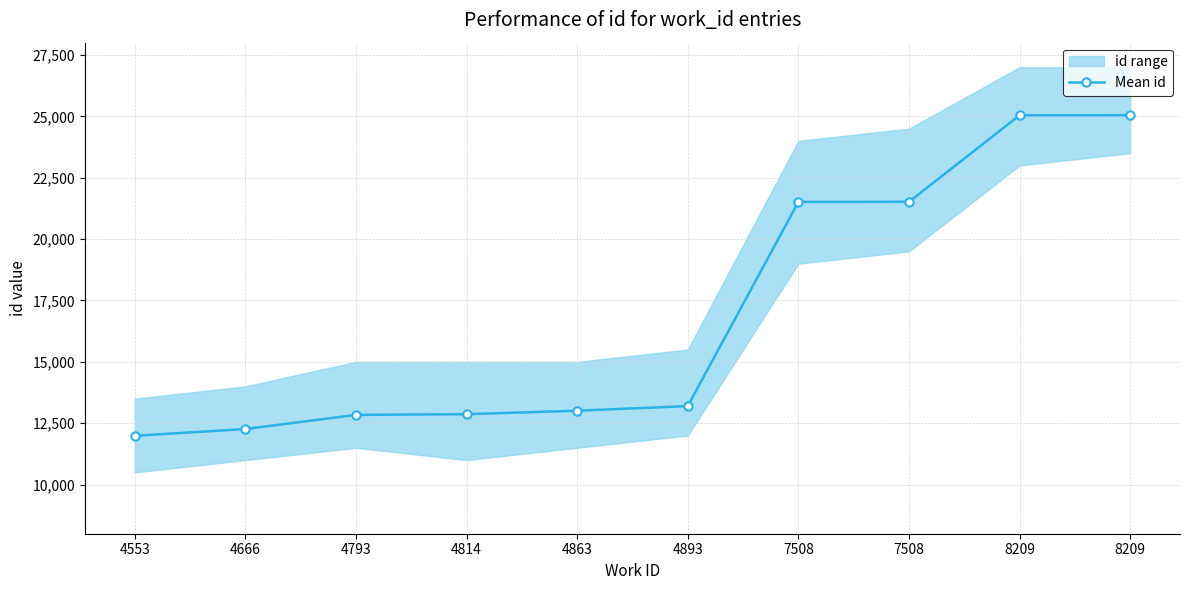

What is the maximum value shown in the chart?

25046